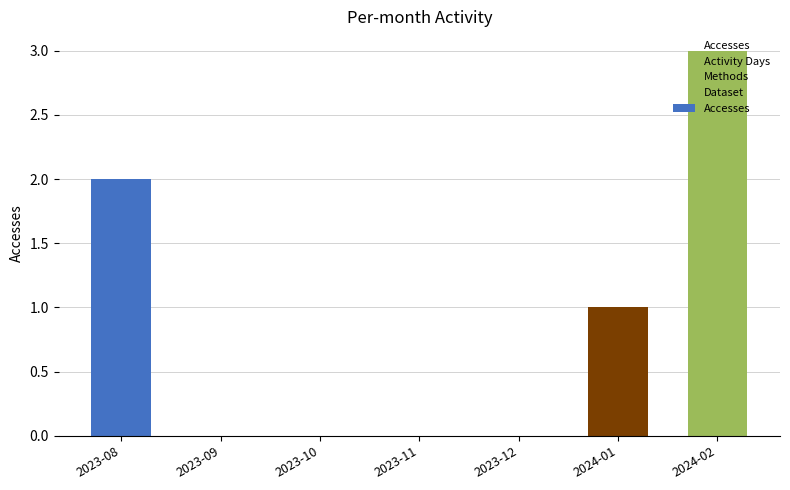

What is the change in value from 2023-09 to 2024-02?

+3